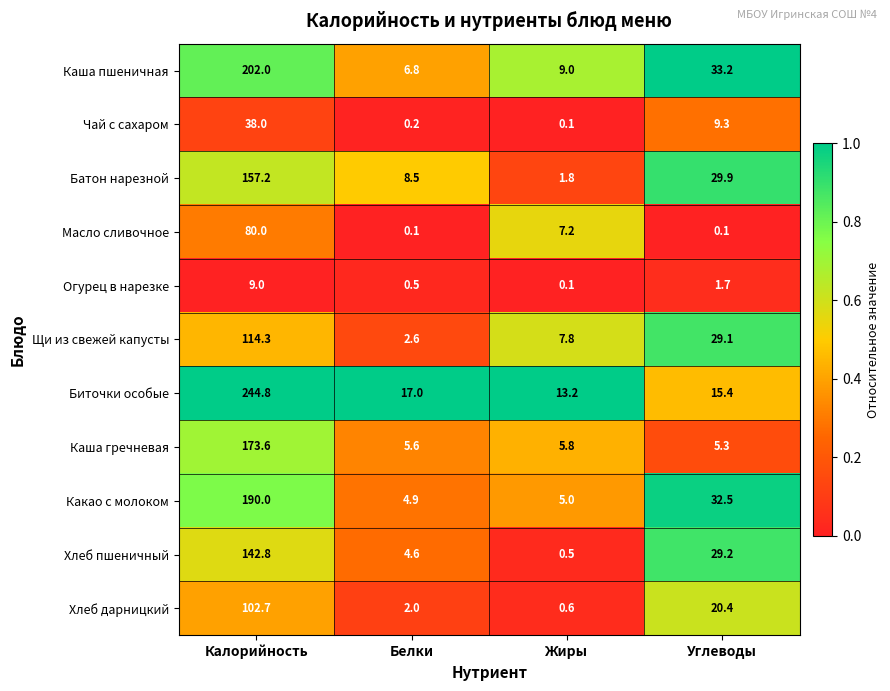

The value of Чай с сахаром at Углеводы is 9.3. True or false?

True